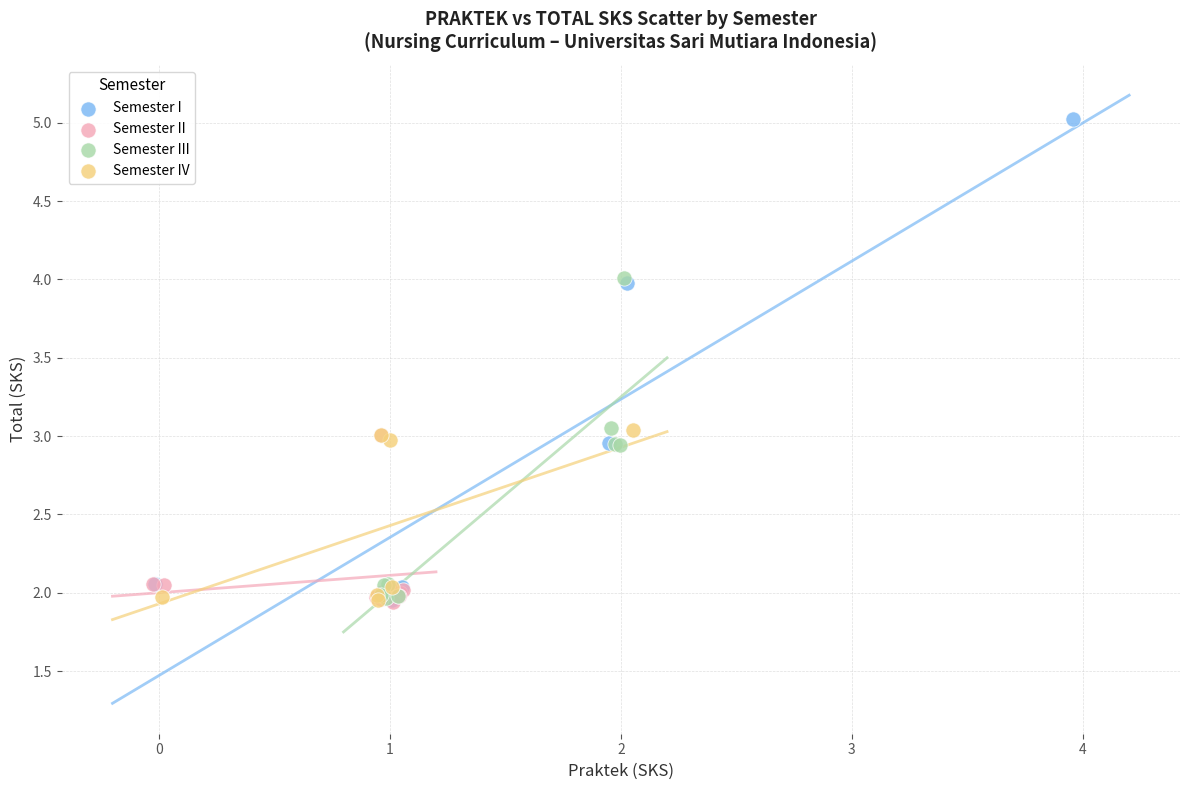

Which series has the largest Y range (max minus min)?

Semester I